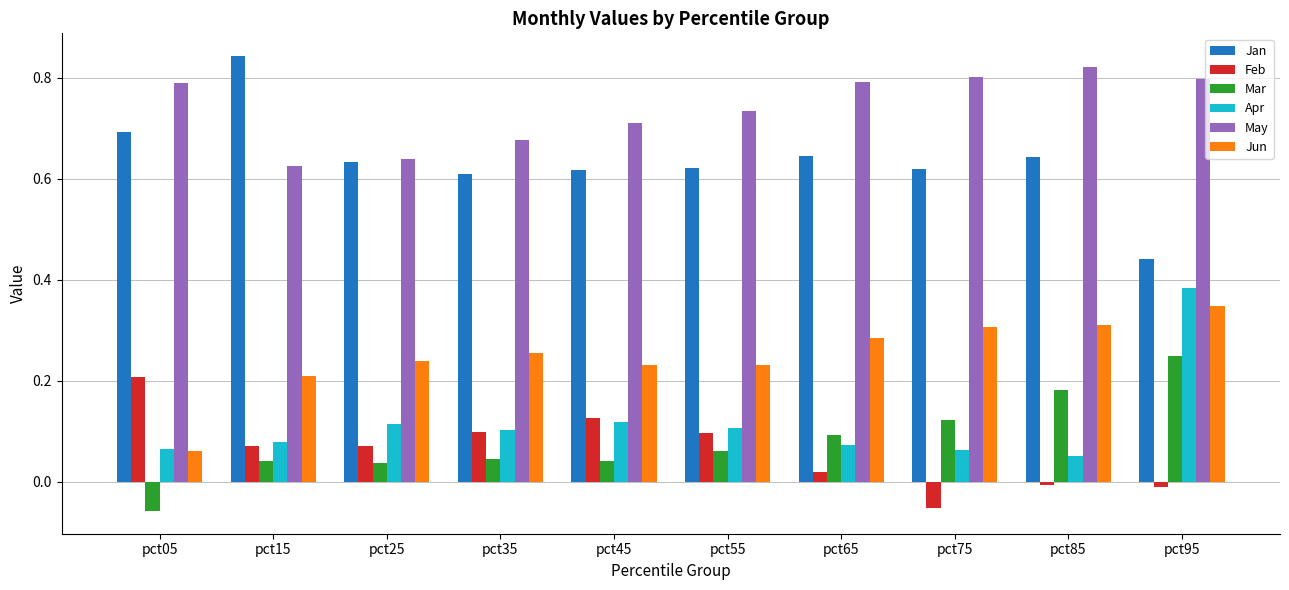

What is the total value across all series at pct75?

1.9